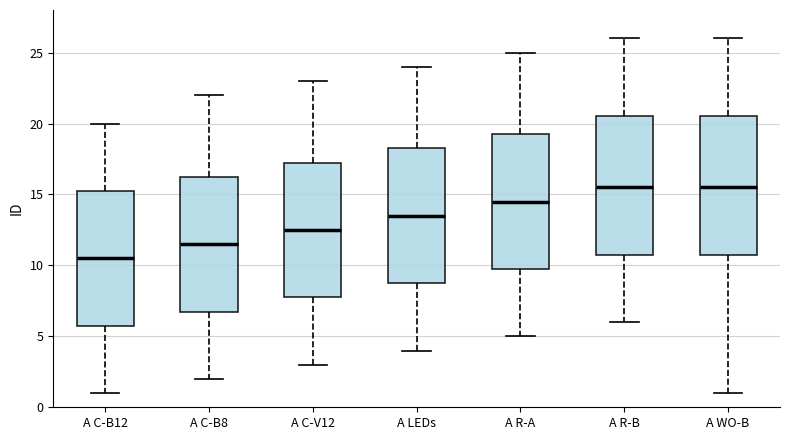

Which box has the lowest median line?

A C-B12